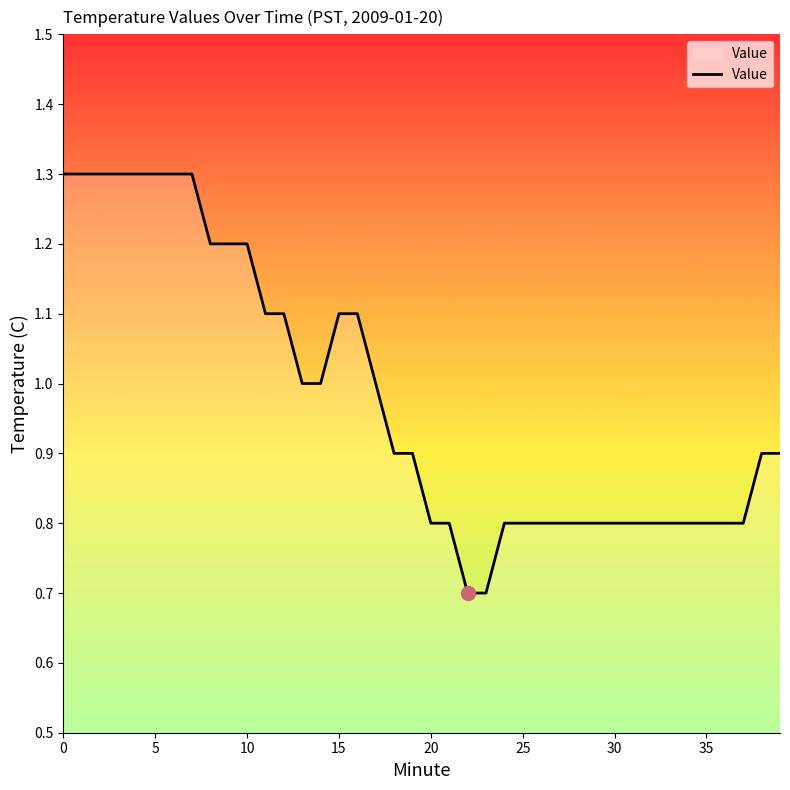

What is the smallest value displayed?

0.7